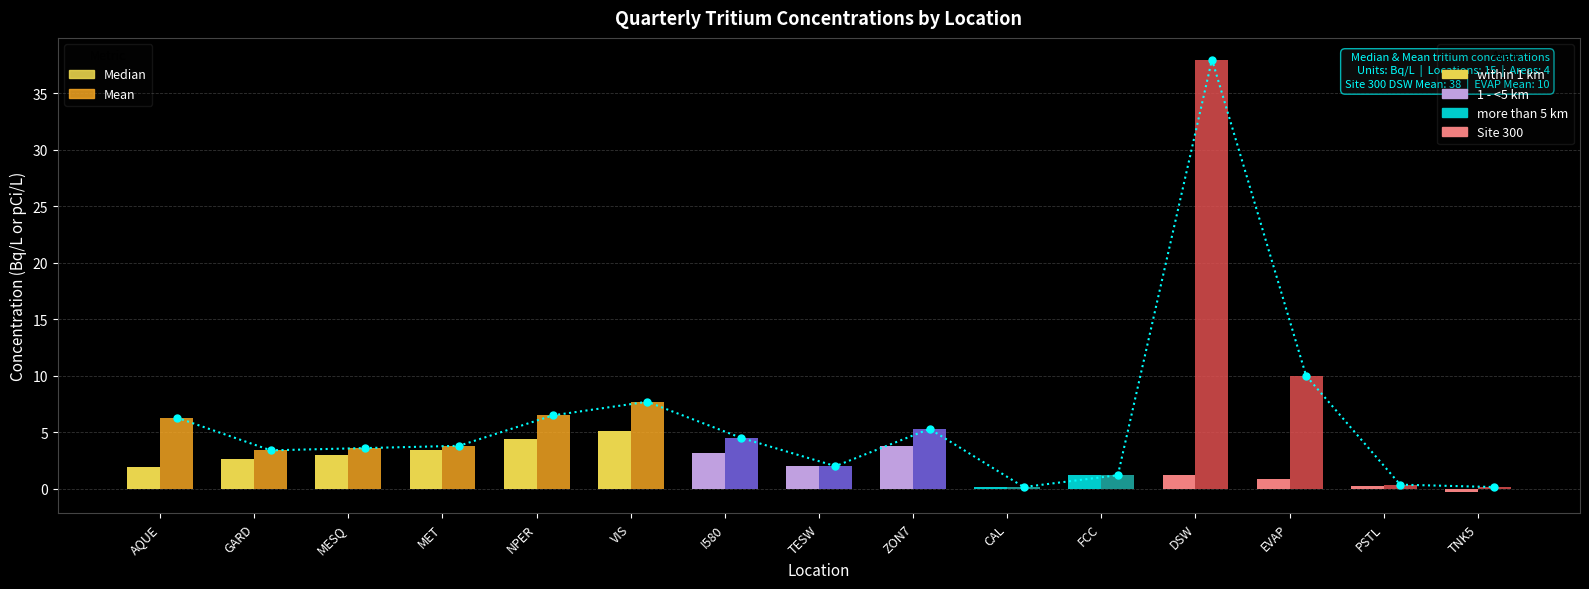

Rank the series at DSW from highest to lowest value.

Mean, Median